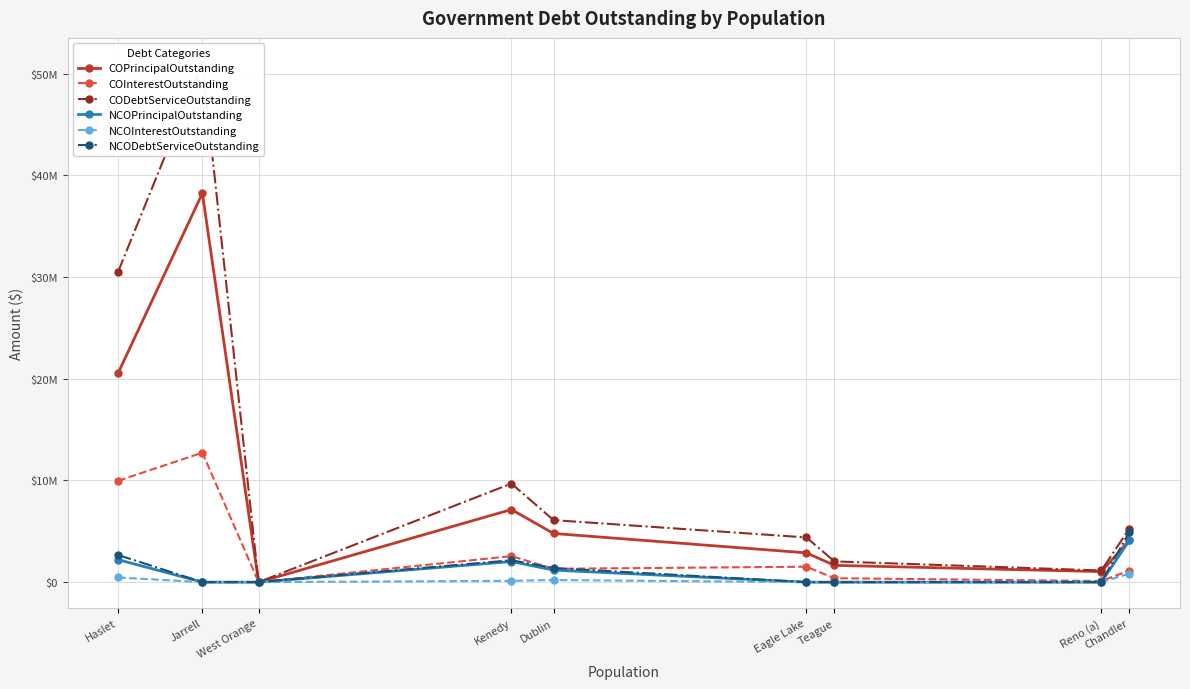

Between Kenedy and Dublin, which series saw the biggest shift?

CODebtServiceOutstanding